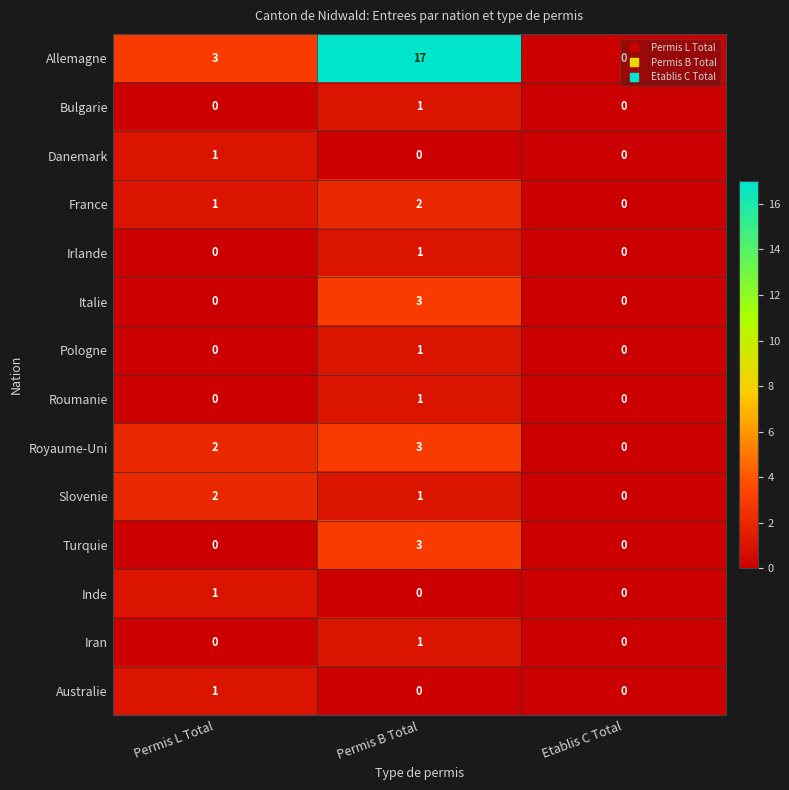

Which series has the largest total across all categories?

Allemagne